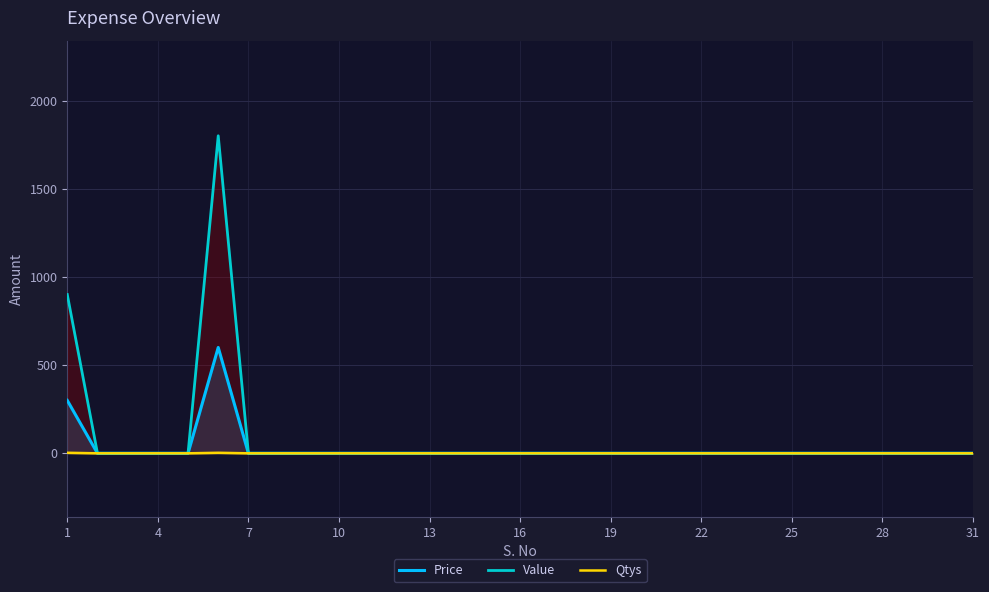

What are all the series names shown in the legend?

Price, Value, Qtys